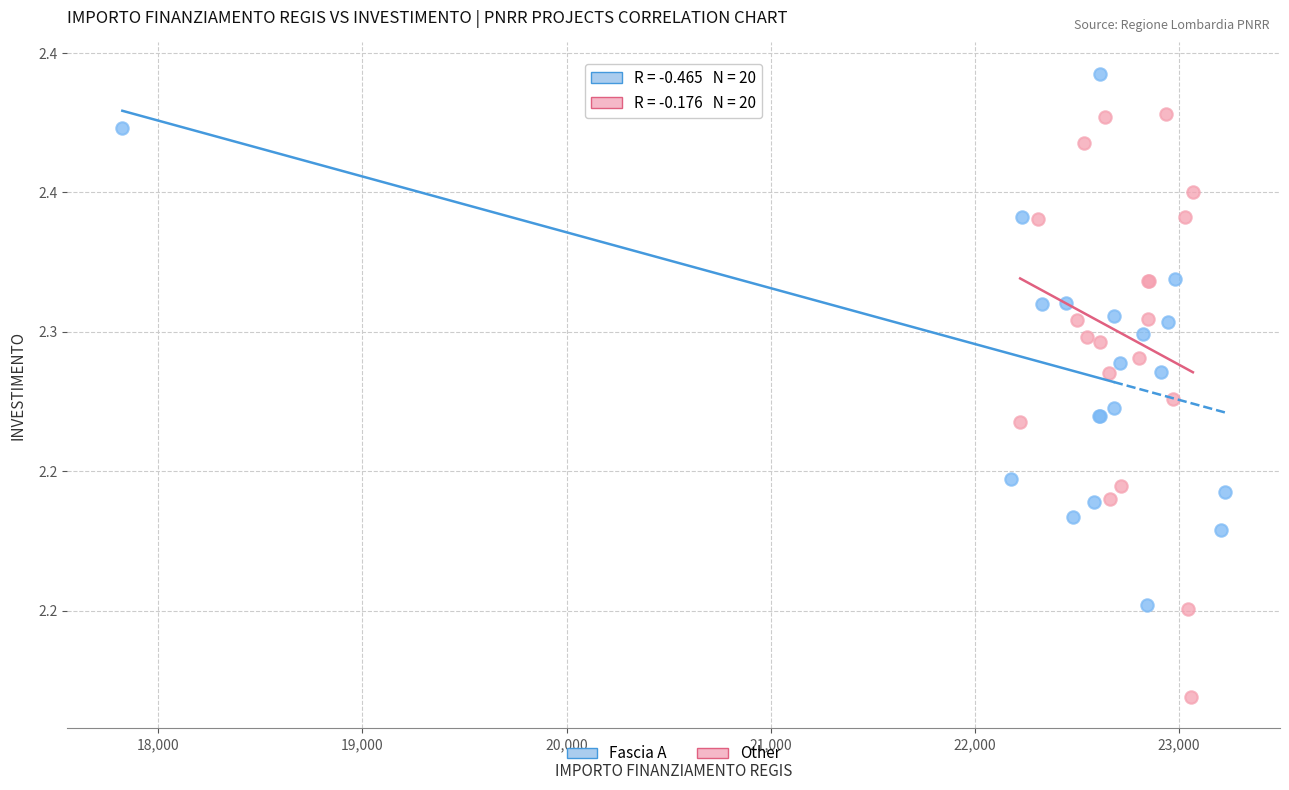

Which series reaches the minimum Y coordinate?

Other